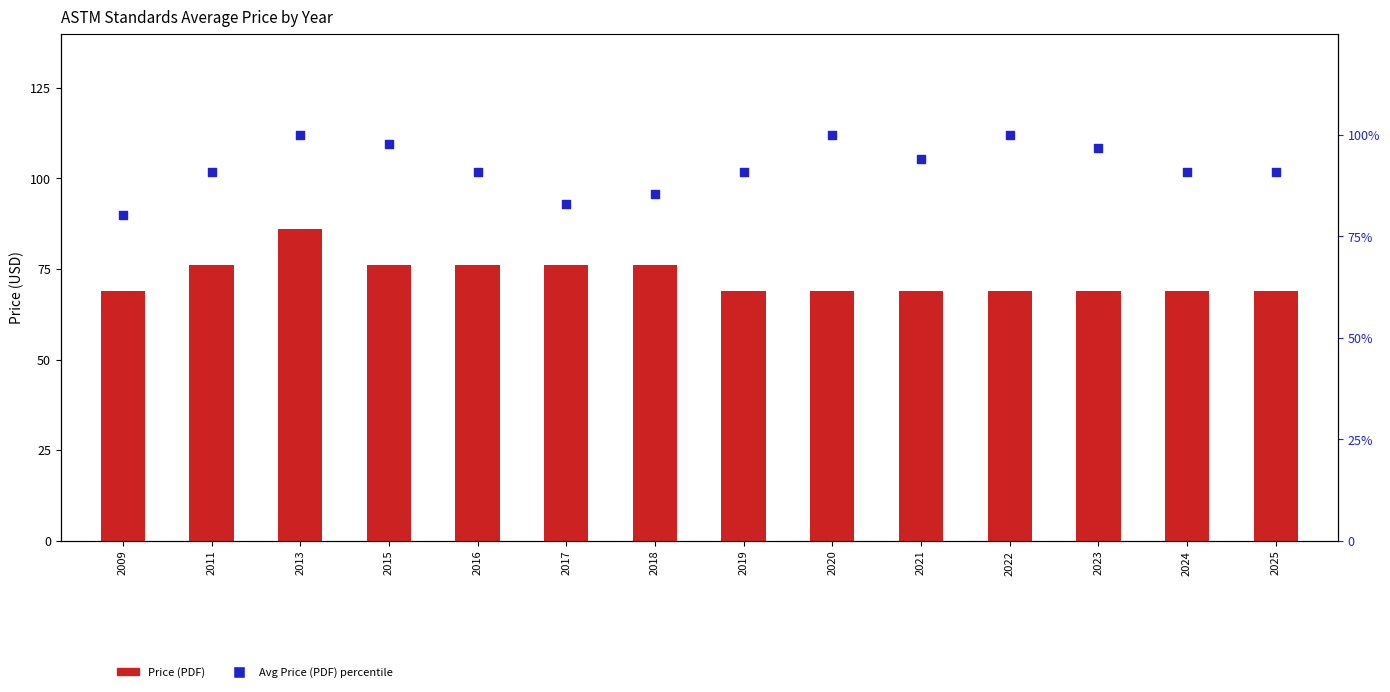

At how many categories does at least one series exceed 73?

14